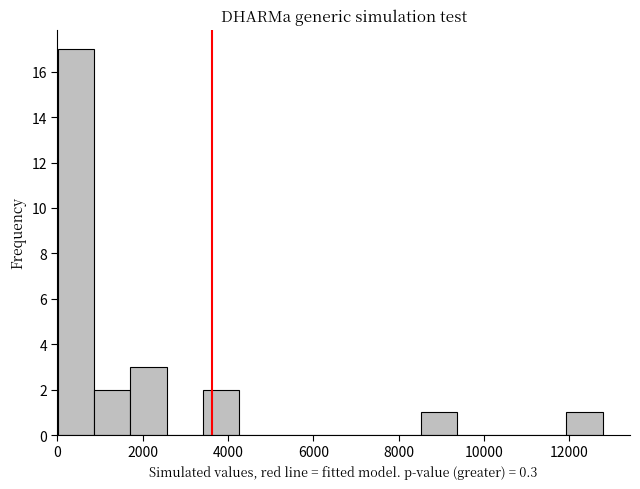

Over which range of the x-axis is the bar tallest?

0 to 800